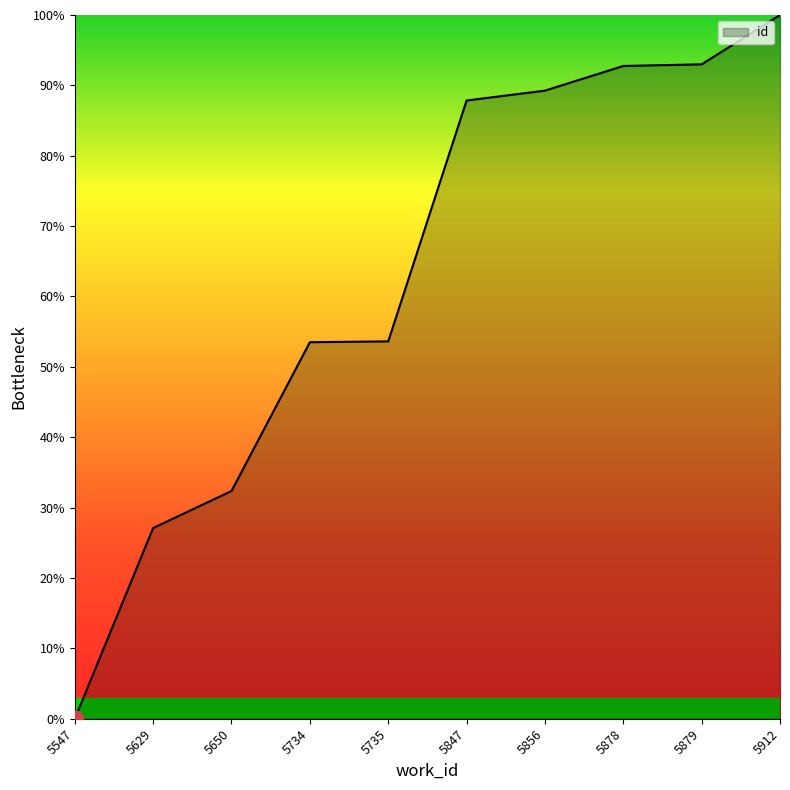

The chart shows a value of 93.0 at 5879. True or false?

True